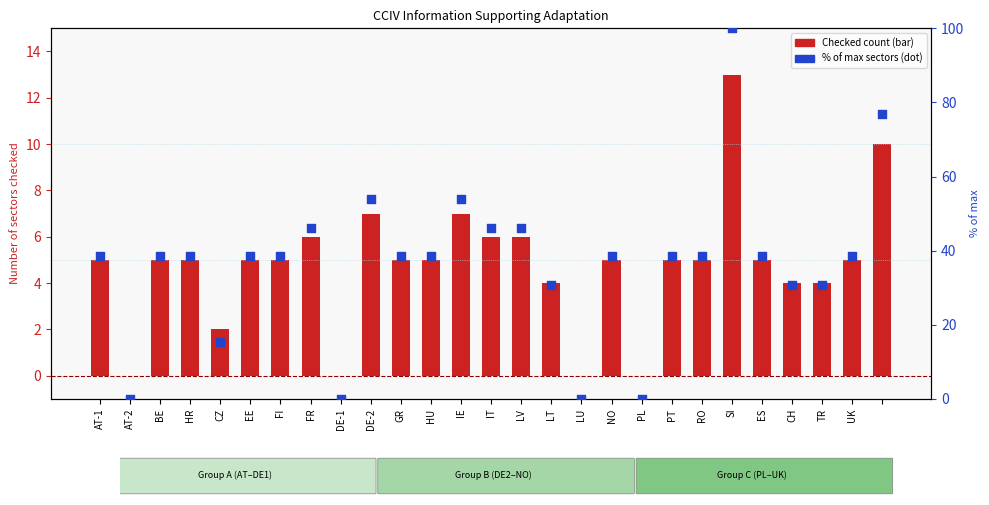

Which series has the largest Y range (max minus min)?

% of max sectors